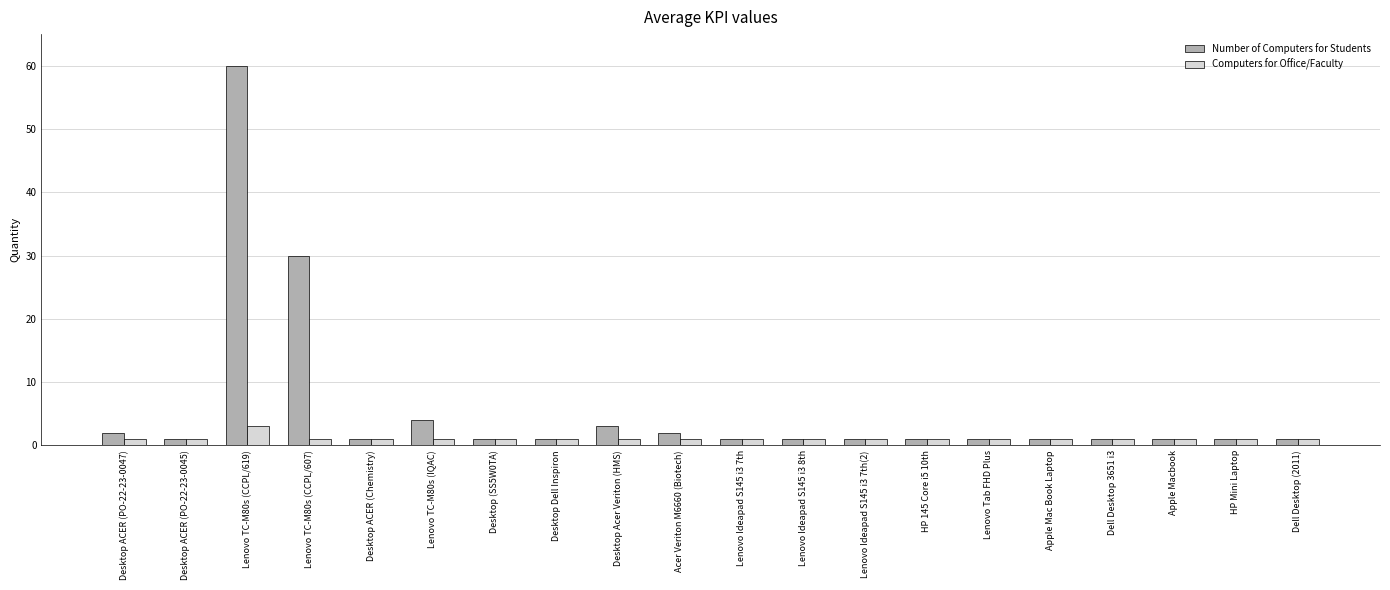

Reading left to right, list all the values displayed in this chart.

Number of Computers for Students: 2	1	60	30	1	4	1	1	3	2	1	1	1	1	1	1	1	1	1	1
Computers for Office/Faculty: 1	1	3	1	1	1	1	1	1	1	1	1	1	1	1	1	1	1	1	1